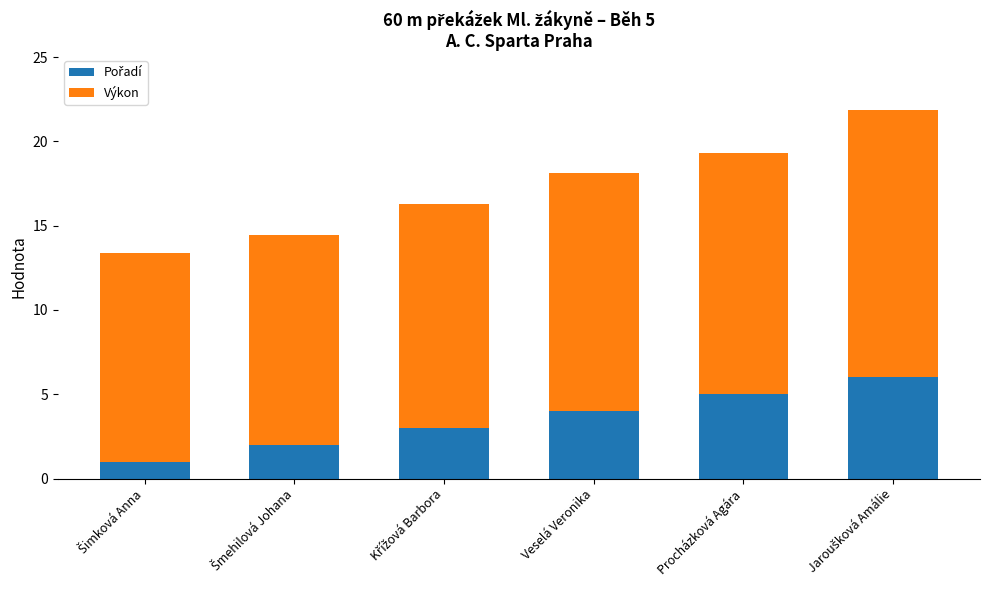

How many data points does each series have?

6